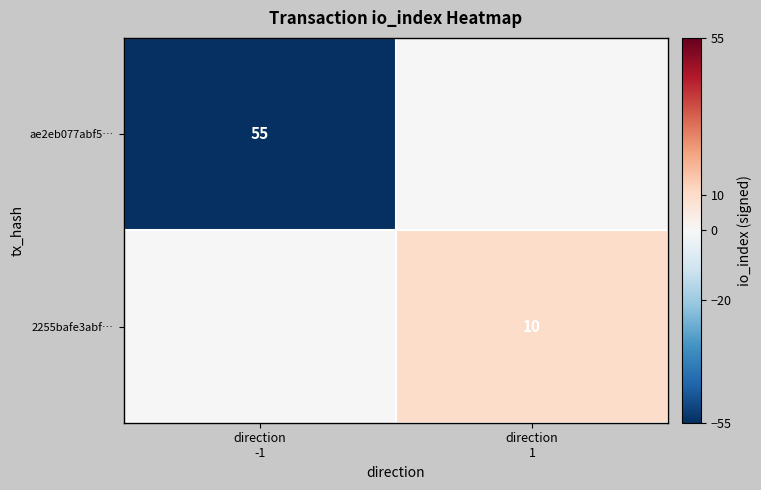

Is it true that 2255bafe3abf… equals 5 at direction -1?

False